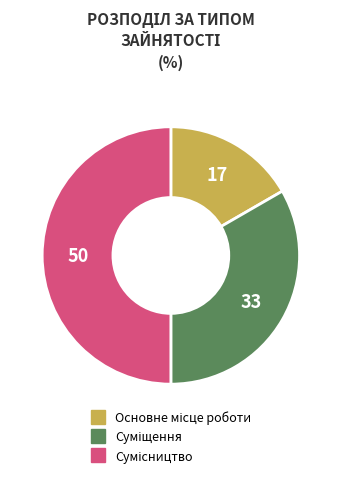

How many segments does this pie chart have?

3